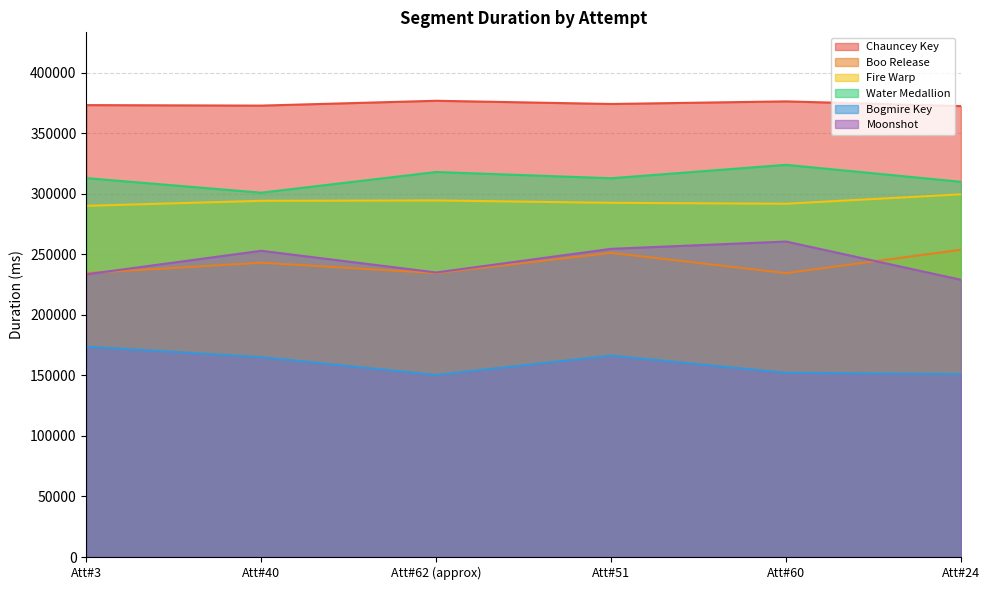

Is the value of Moonshot at Att#51 greater than the value of Water Medallion at Att#51?

No